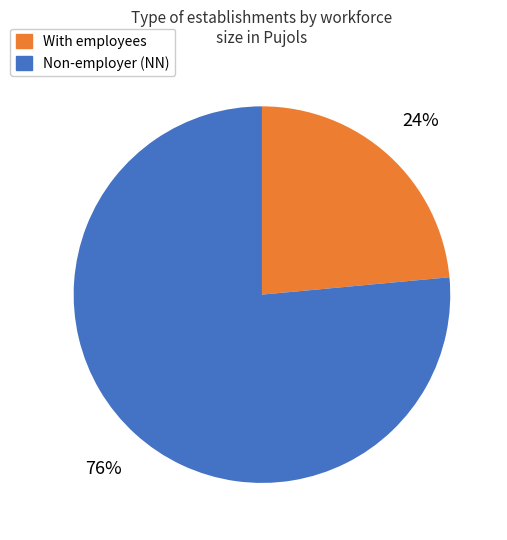

Does any single category account for the majority?

Yes